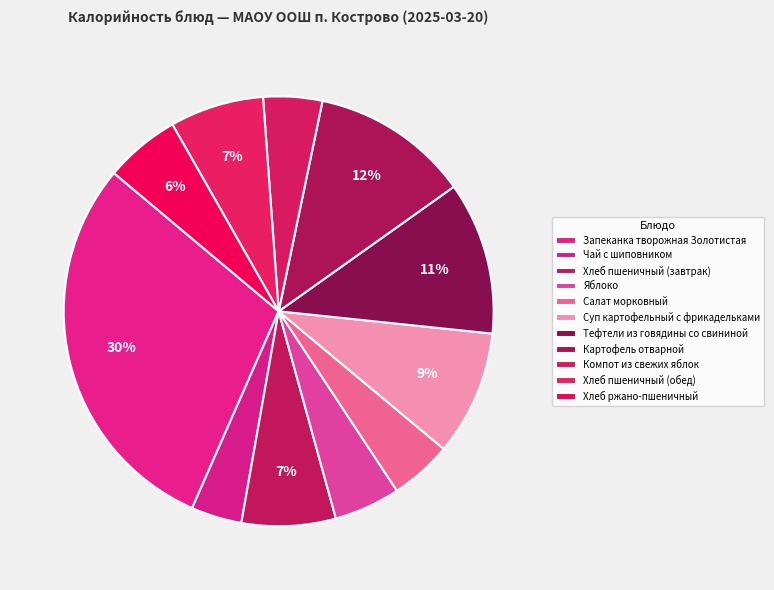

To the nearest percent, what percentage of the pie is Запеканка творожная Золотистая?

30%